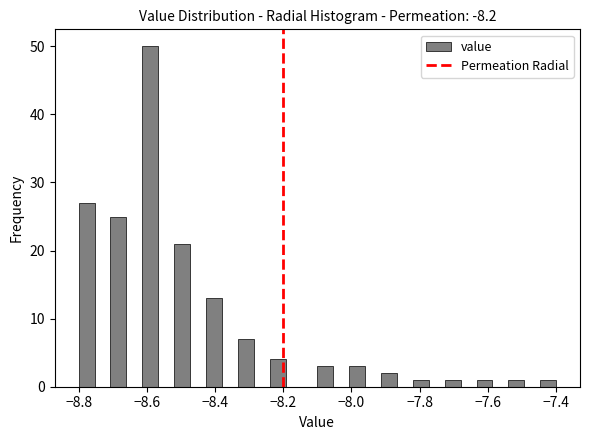

Around what value on the x-axis is the tallest bar? Give the approximate position of its centre, as read against the axis.

-8.58